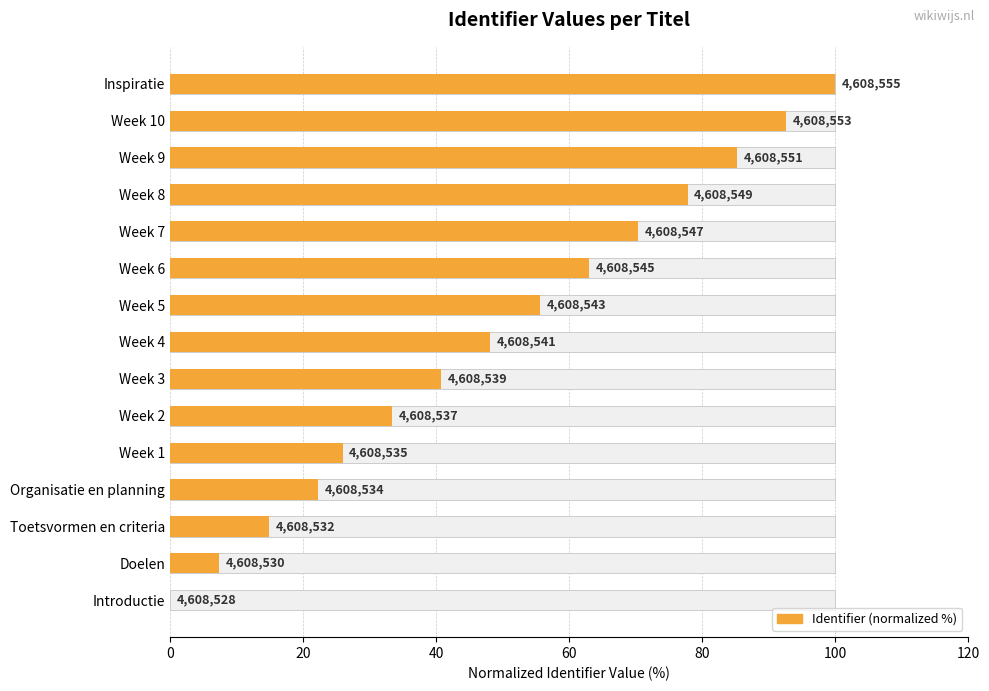

What is the difference between the maximum and minimum values?

100.0